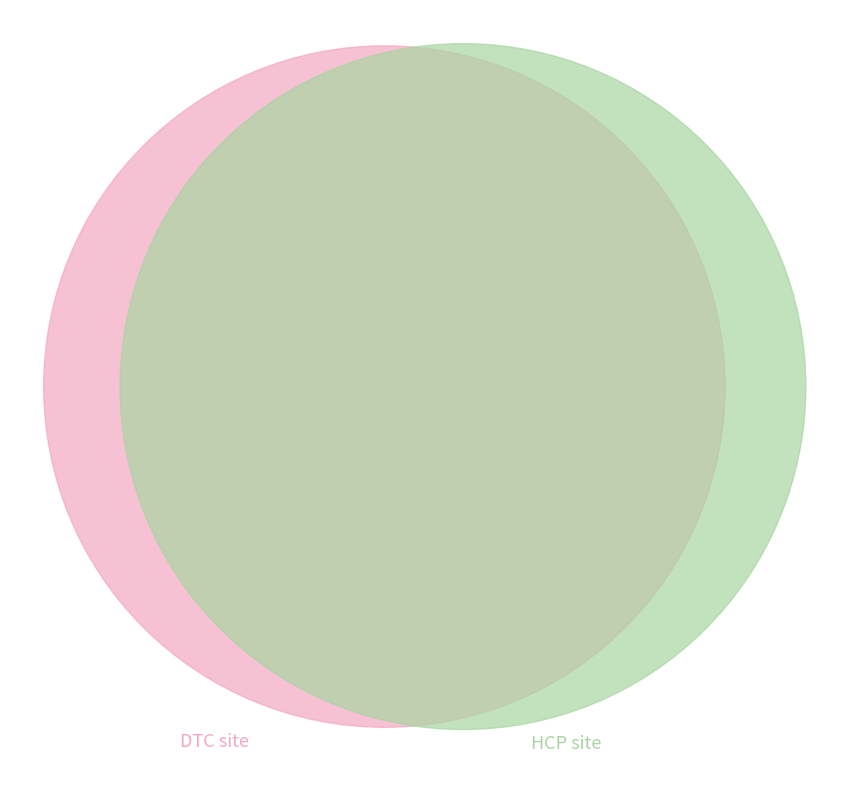

To the nearest percent, what is the difference between the largest and smallest slice percentages?

8%